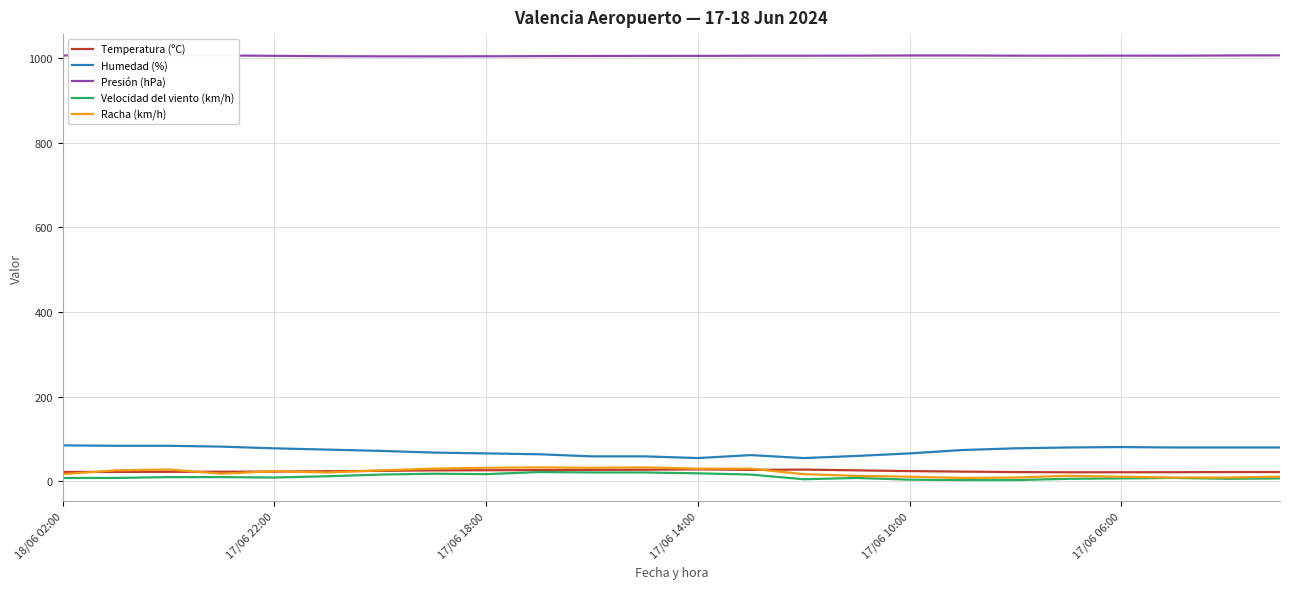

True or false: Temperatura (ºC) and Humedad (%) intersect in this chart.

False